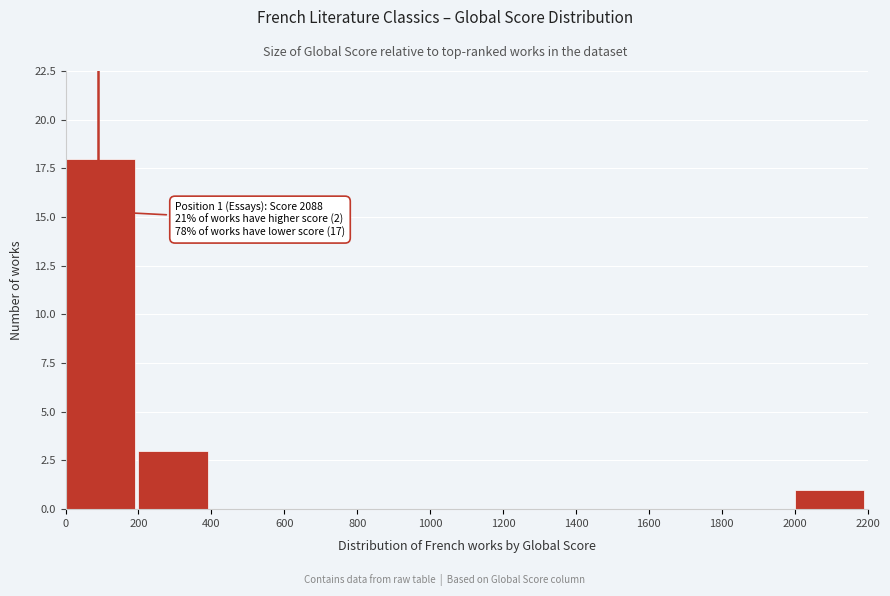

Which range on the x-axis has the tallest bar?

0 to 200